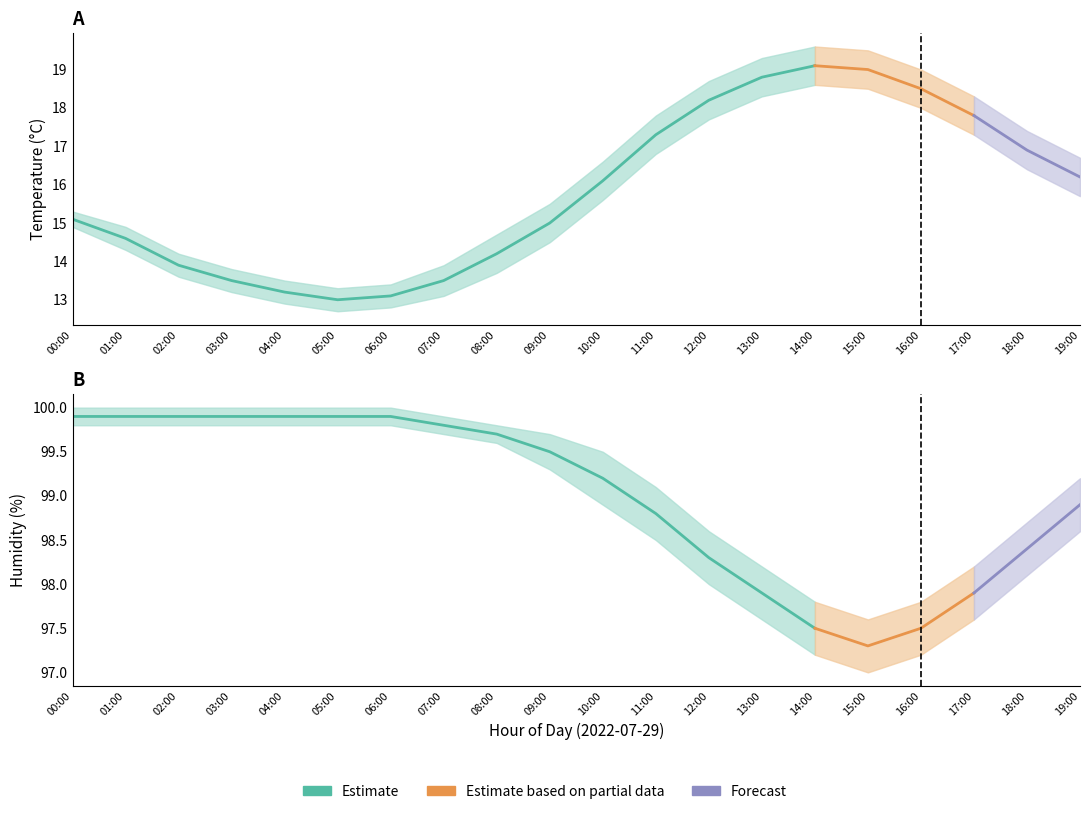

List the series in order of their peak value, lowest first.

temperature_lower, temperature, temperature_upper, humidity_lower, humidity, humidity_upper